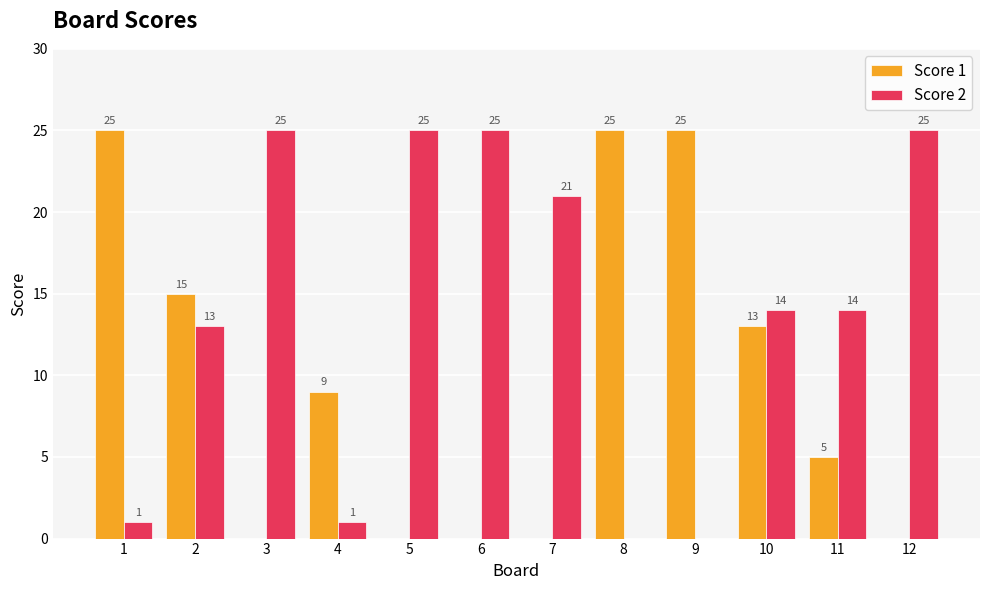

What is the maximum value shown in the chart?

25